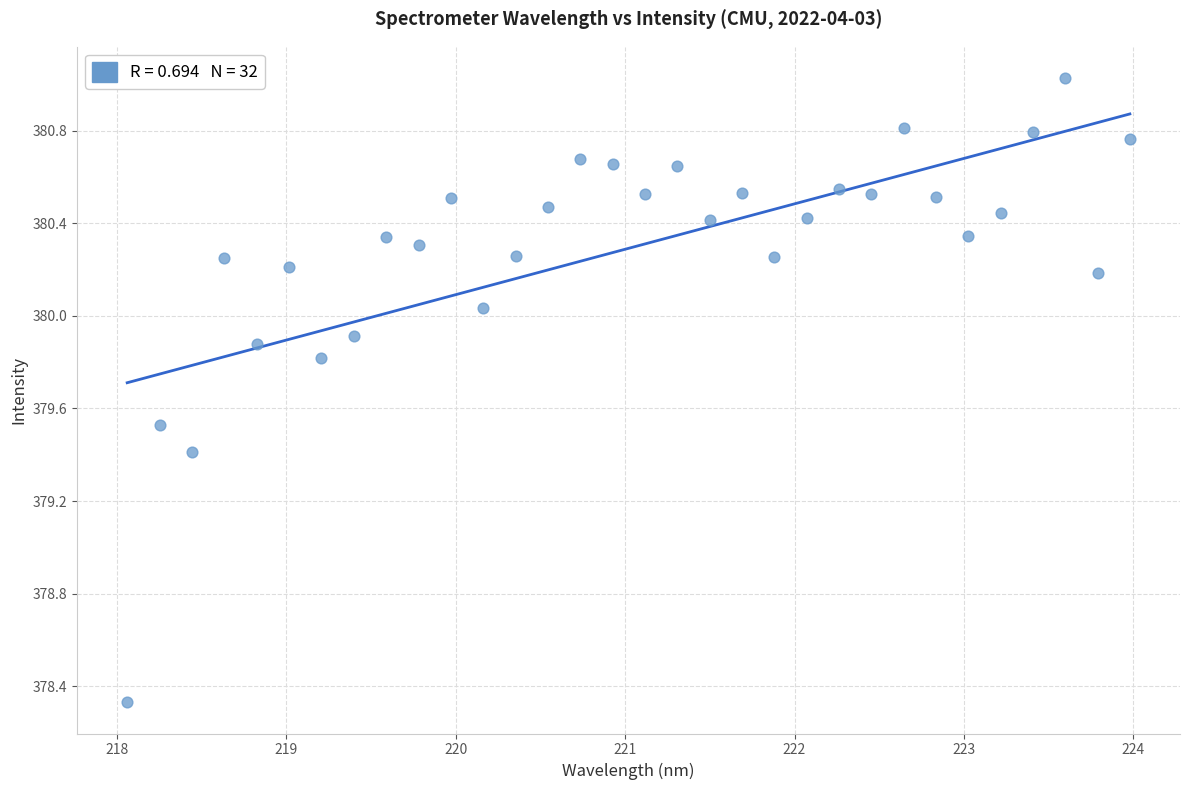

What is the range of X values (max minus min)?

5.9